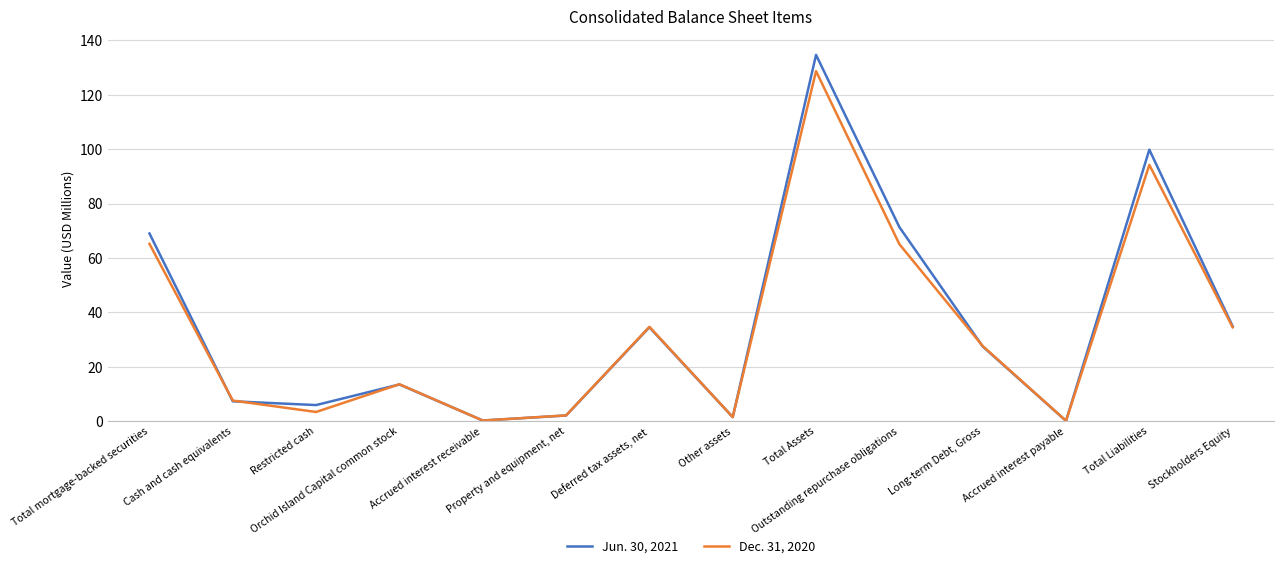

What is the maximum value shown in the chart?

134.7